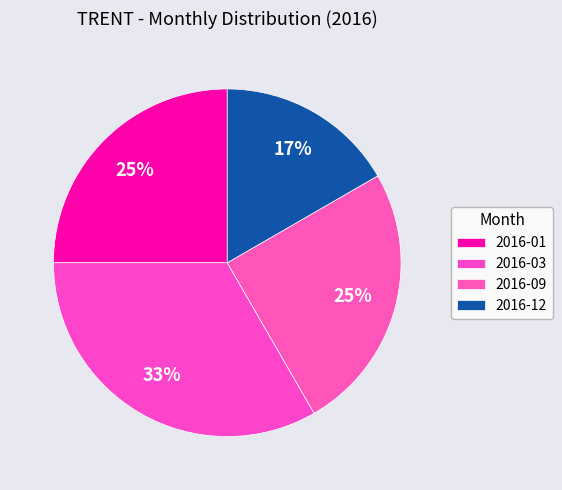

How many segments does this pie chart have?

4